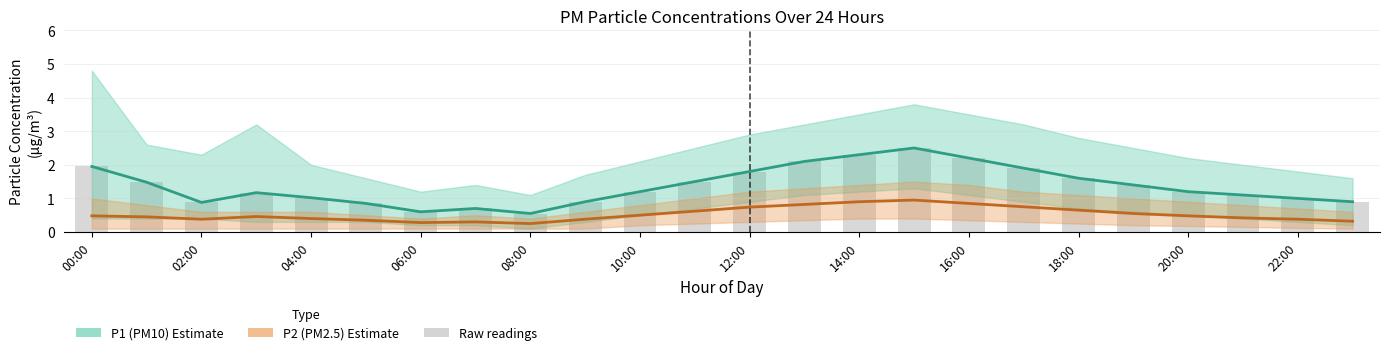

At which category is the sum across all series the highest?

15